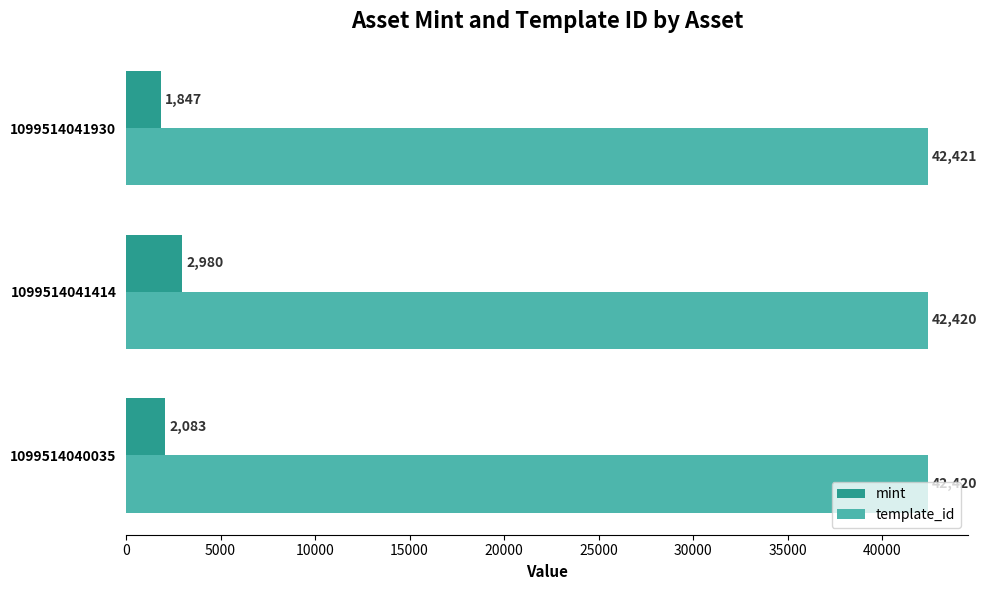

List the series in order of their overall mean, highest first.

template_id, mint